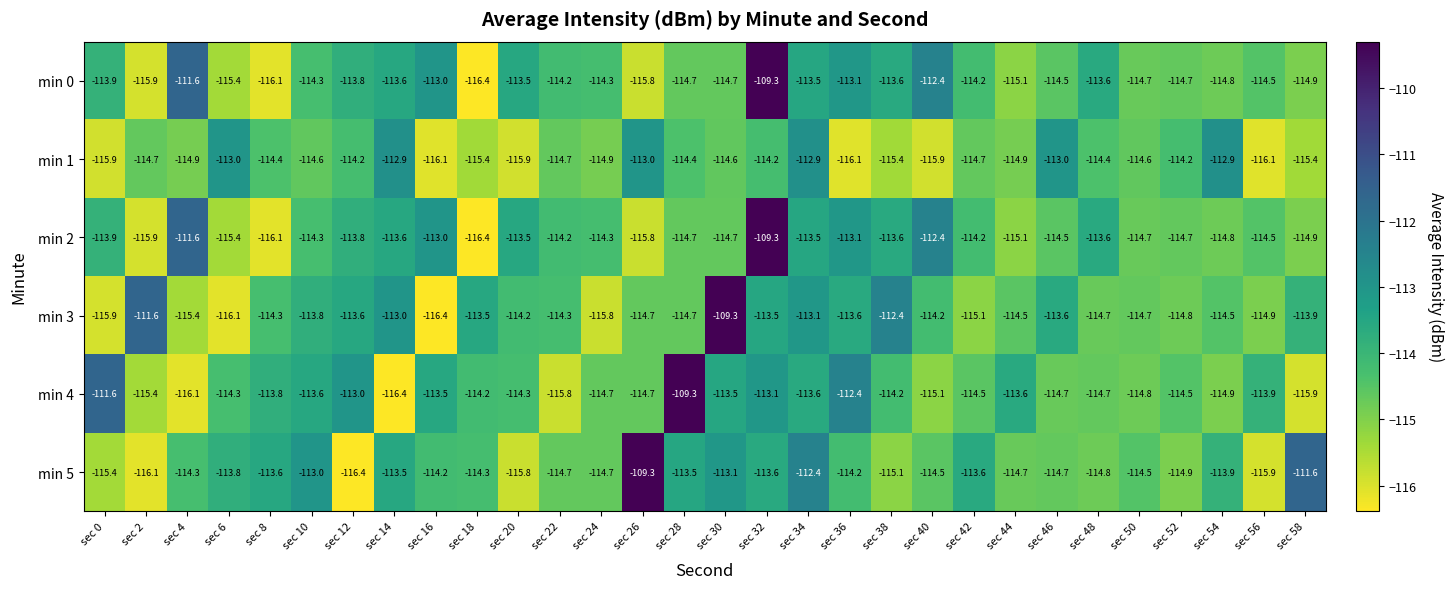

The min 0 series shows -114.8 at sec 54. True or false?

True